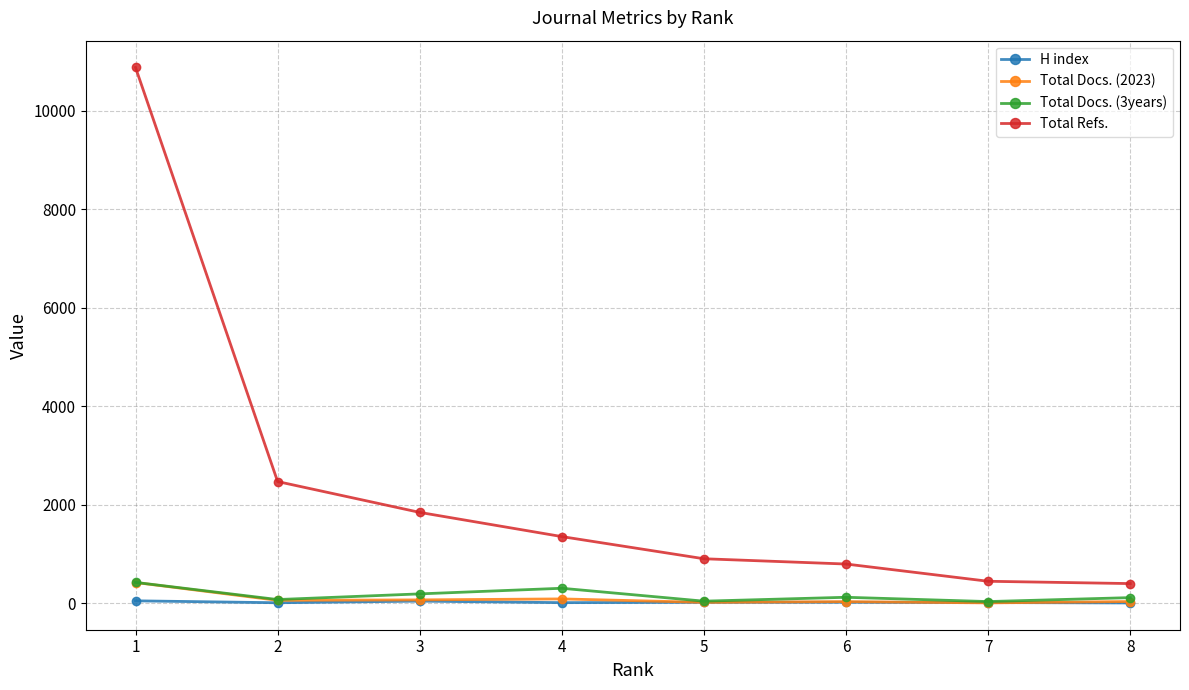

What is the average value of the H index series?

26